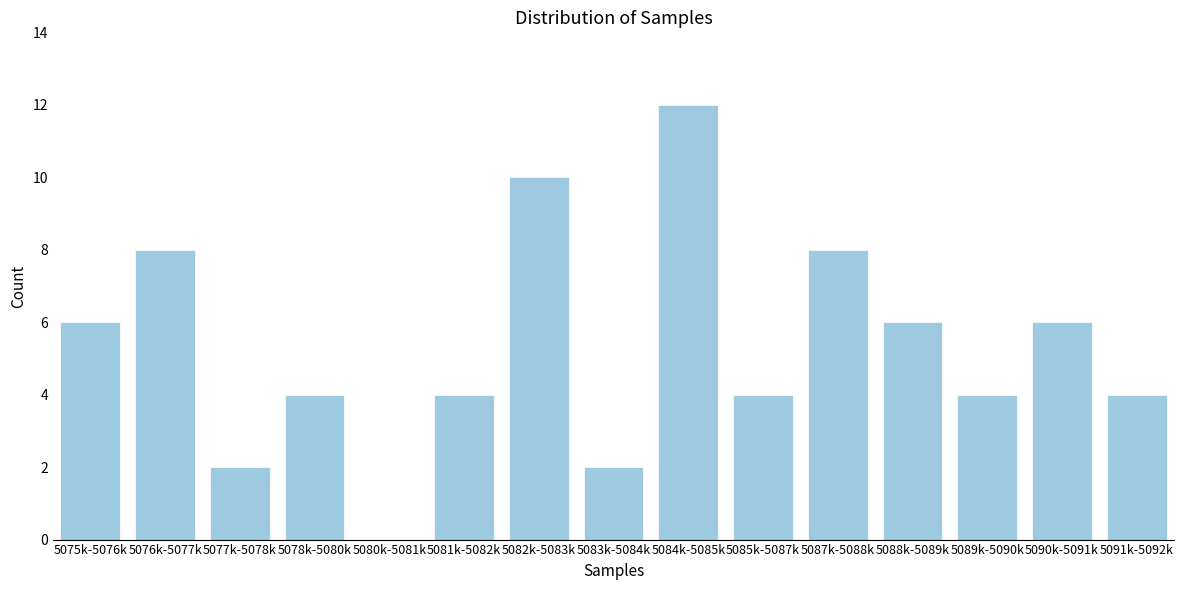

Reading left to right, transcribe all the data shown in this chart.

5075k-5076k=6	5076k-5077k=8	5077k-5078k=2	5078k-5080k=4	5080k-5081k=0	5081k-5082k=4	5082k-5083k=10	5083k-5084k=2	5084k-5085k=12	5085k-5087k=4	5087k-5088k=8	5088k-5089k=6	5089k-5090k=4	5090k-5091k=6	5091k-5092k=4